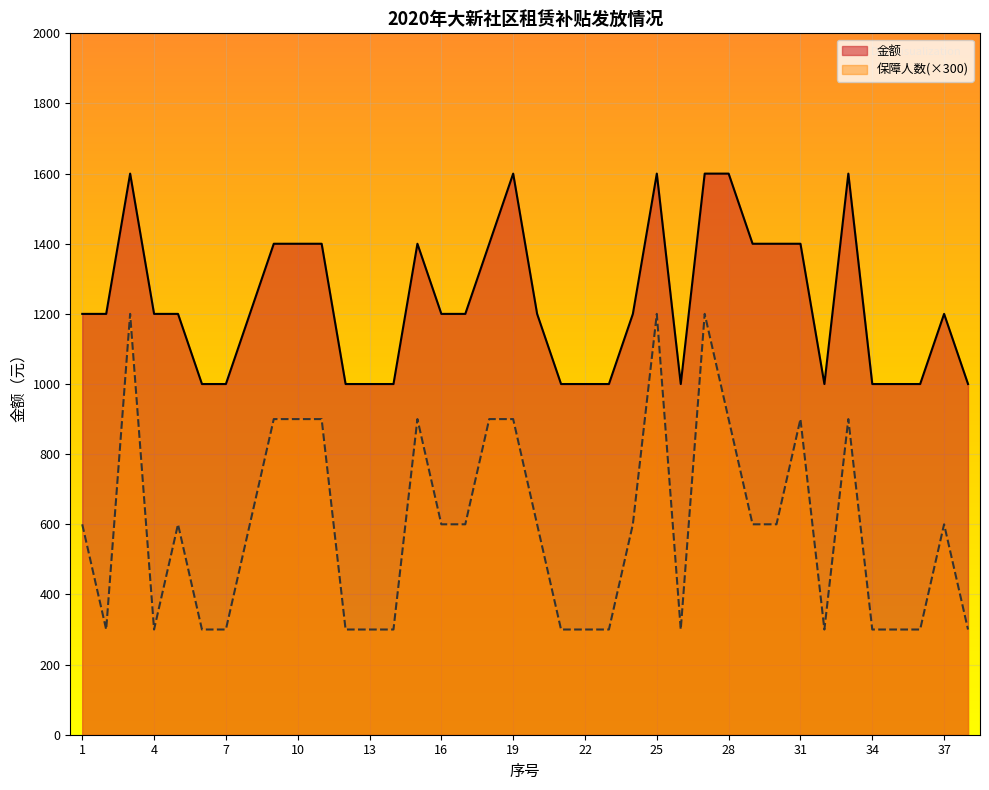

Rank the categories by 金额 value from lowest to highest.

6, 7, 12, 13, 14, 21, 22, 23, 26, 32, 34, 35, 36, 38, 1, 2, 4, 5, 8, 16, 17, 20, 24, 37, 9, 10, 11, 15, 18, 29, 30, 31, 3, 19, 25, 27, 28, 33